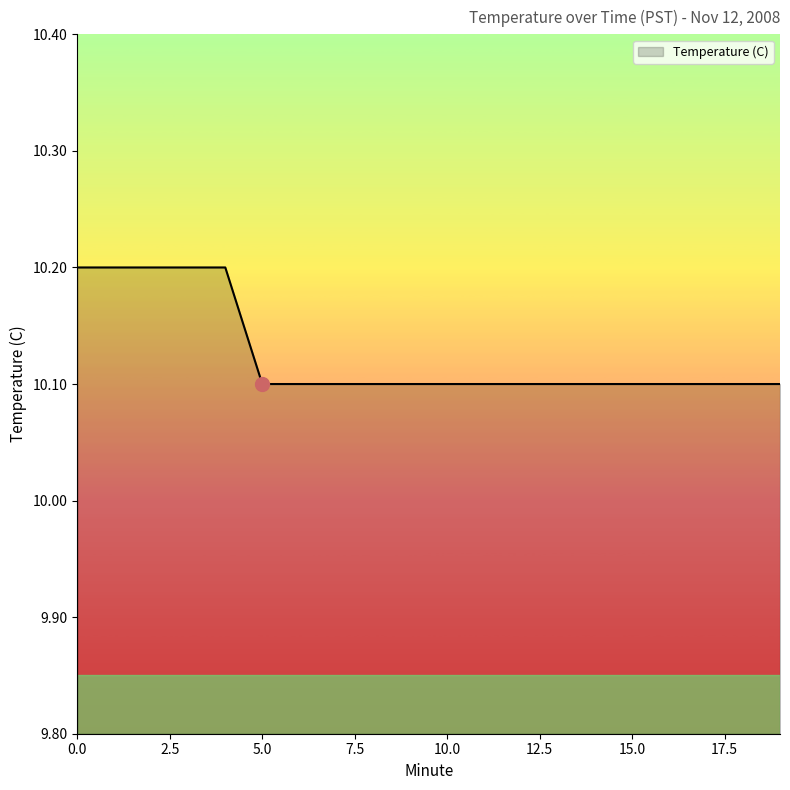

What is the greatest value displayed?

10.2